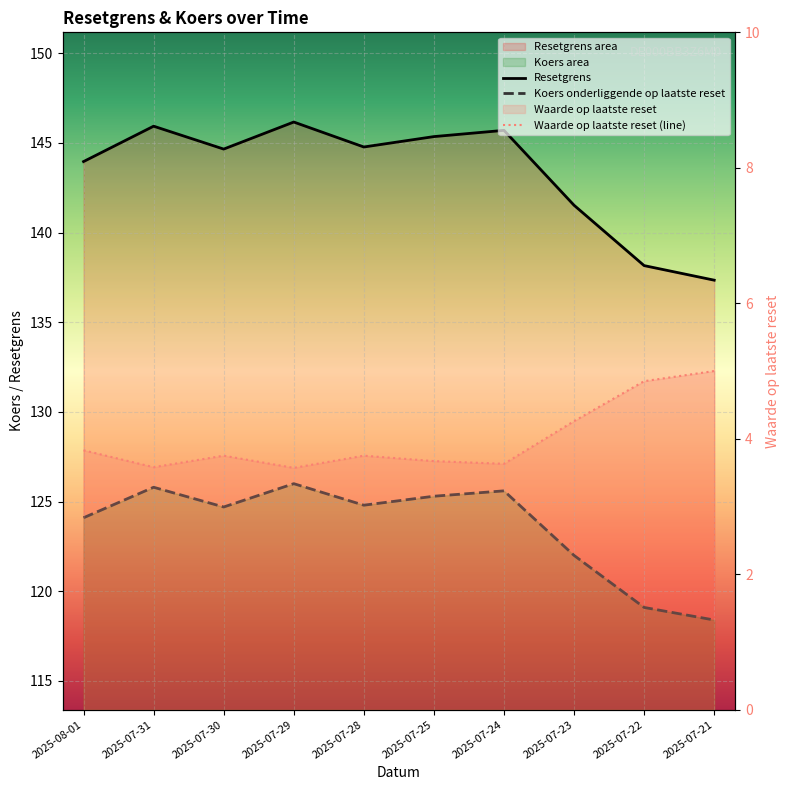

What is the lowest value of the Resetgrens series?

137.3